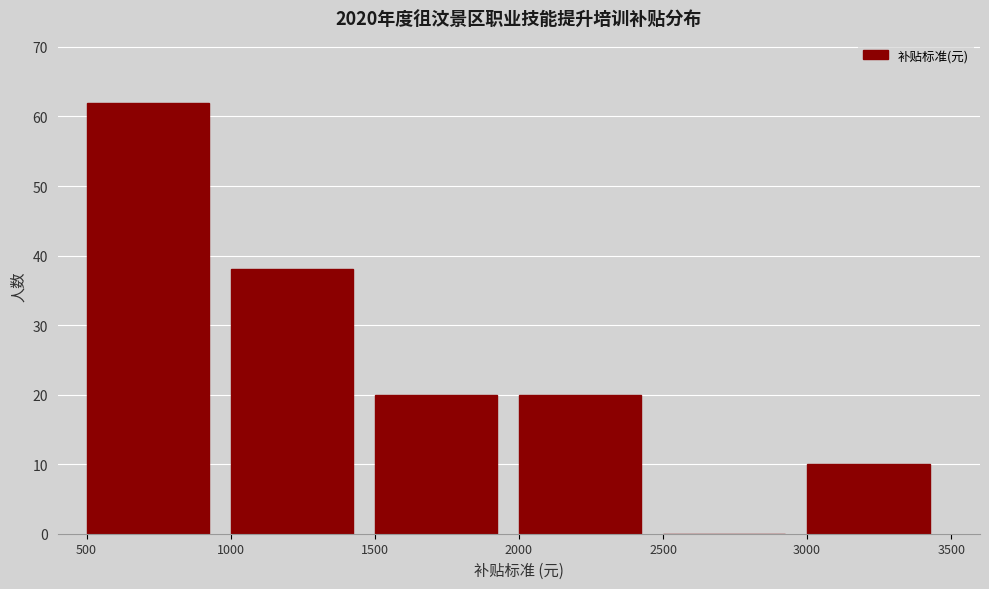

Reading left to right, list every bar in this chart as the range it spans on the x-axis followed by its height. The values are not printed on the chart, so give them approximately, as read against the axis.

500 to 1000: 62
1000 to 1500: 38
1500 to 2000: 20
2000 to 2500: 20
2500 to 3000: 0
3000 to 3500: 10